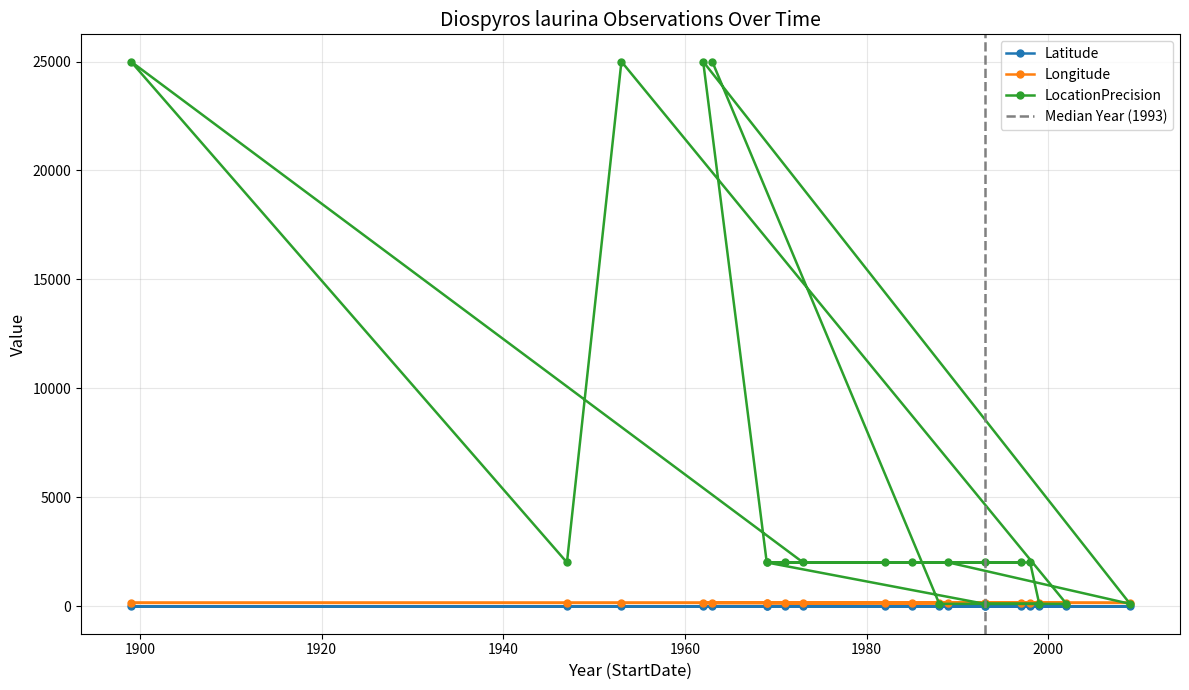

What is the total value across all series at 1899?

25128.2